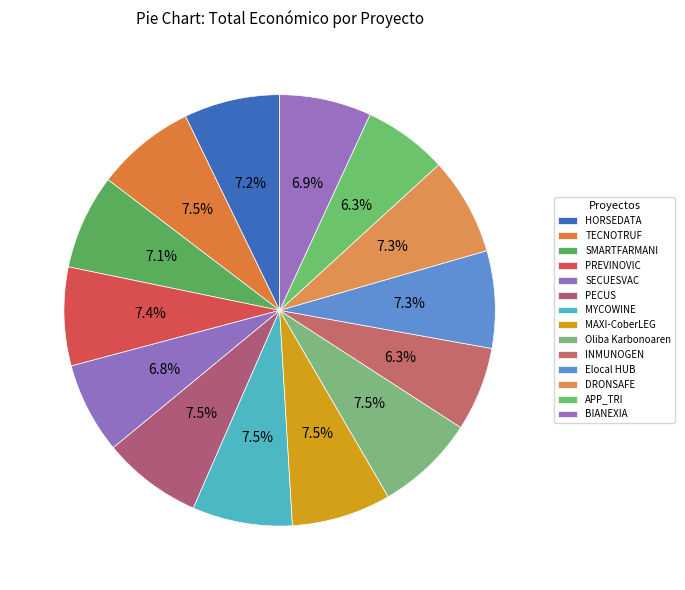

What percentage is the SECUESVAC slice, to the nearest percent?

7%